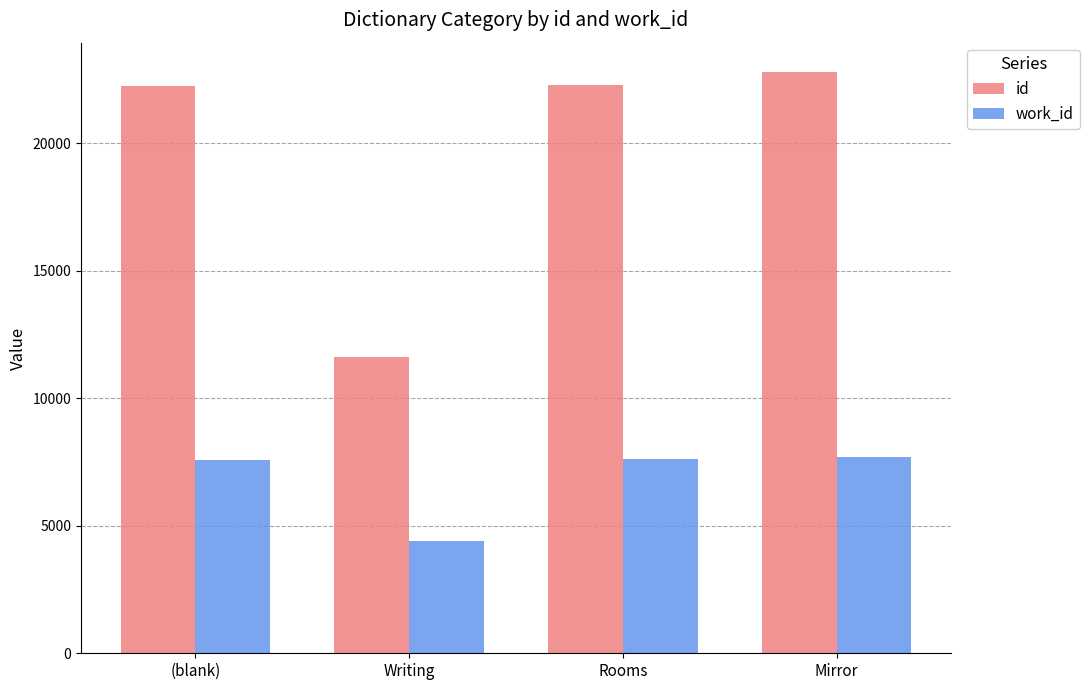

Is the value of id at Mirror greater than the value of work_id at (blank)?

Yes